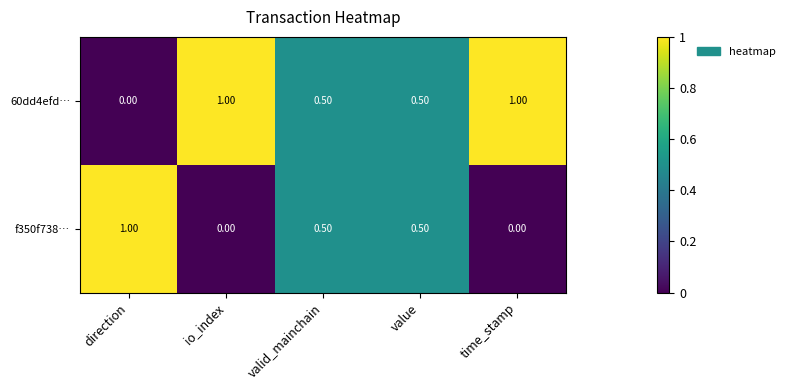

List the series in order of their overall mean, lowest first.

f350f738…, 60dd4efd…